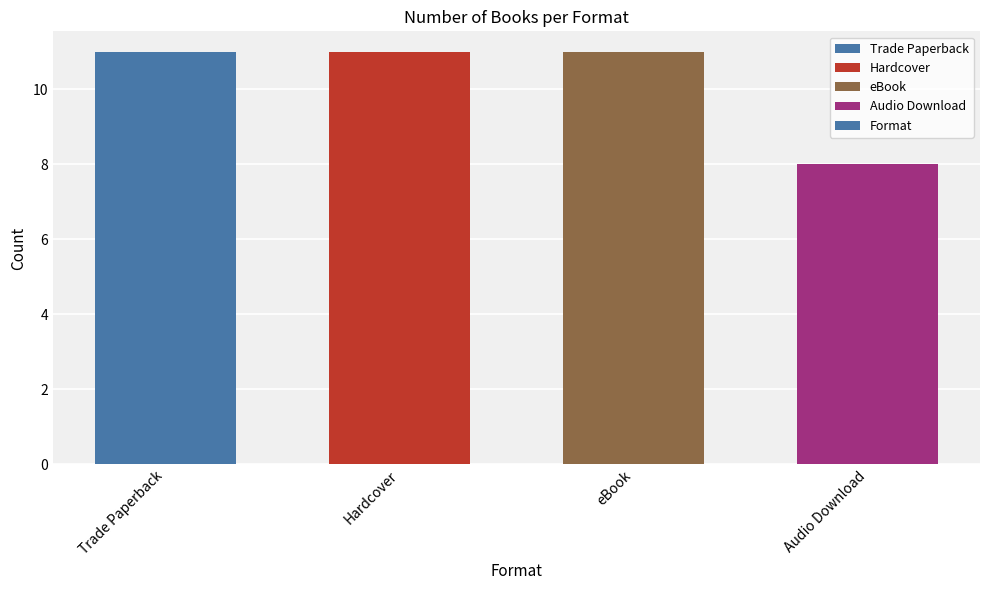

What is the label of the 1st bar from the right?

Audio Download